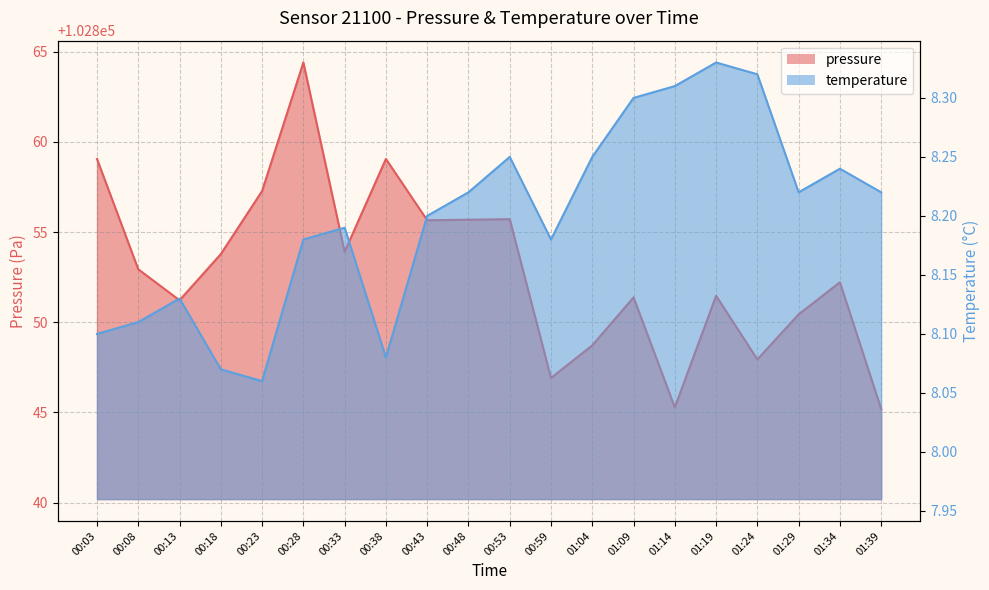

What is the maximum value for pressure?

102864.4